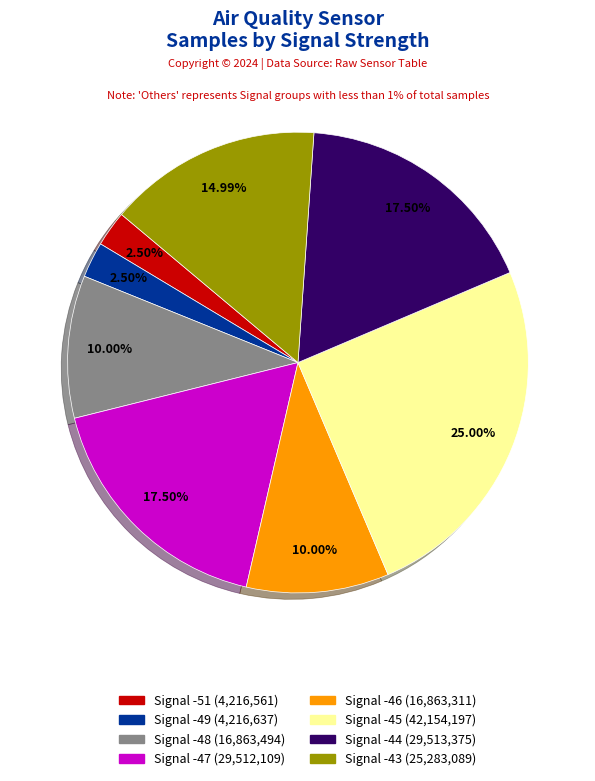

How many segments does this pie chart have?

8